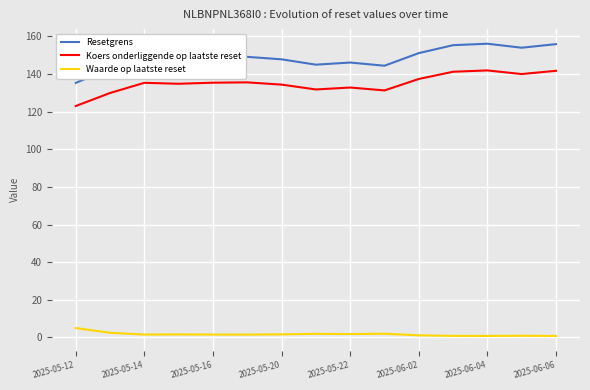

What is the minimum value for Koers onderliggende op laatste reset?

123.0